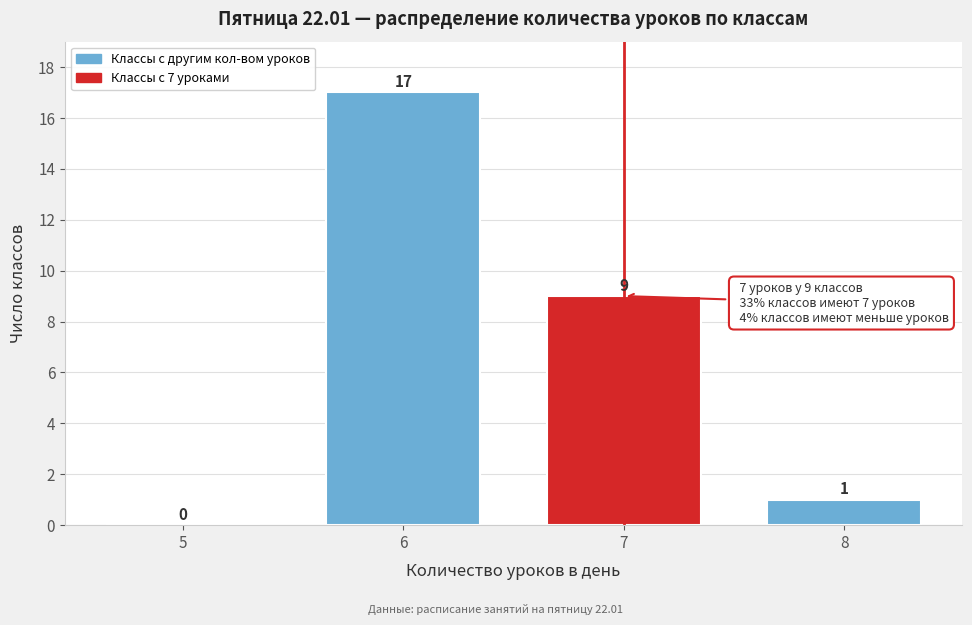

Reading left to right, extract all data points from this chart.

5=0	6=17	7=9	8=1